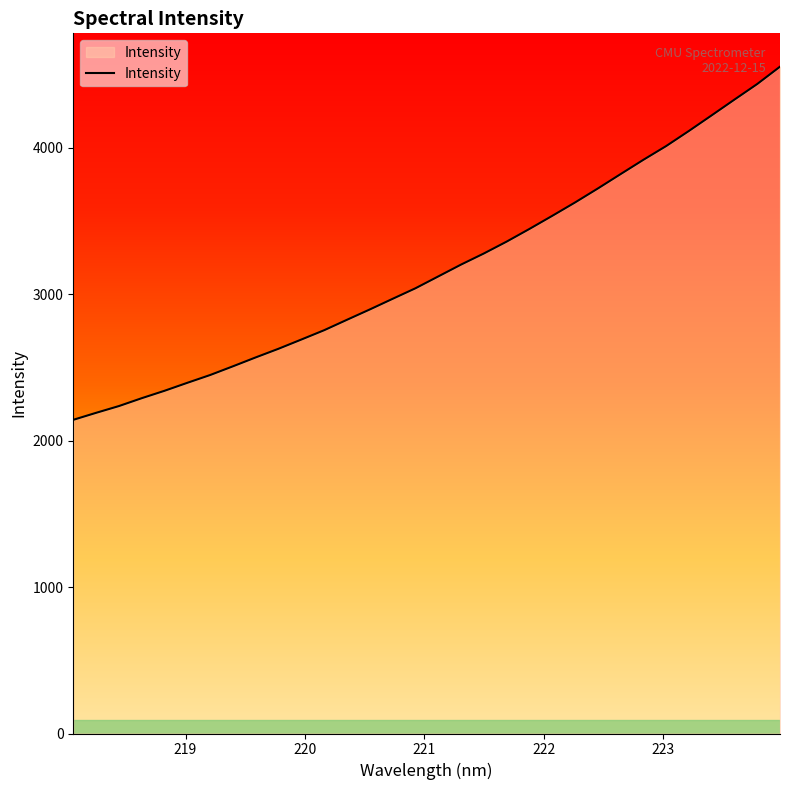

What is the minimum value shown in the chart?

2142.5